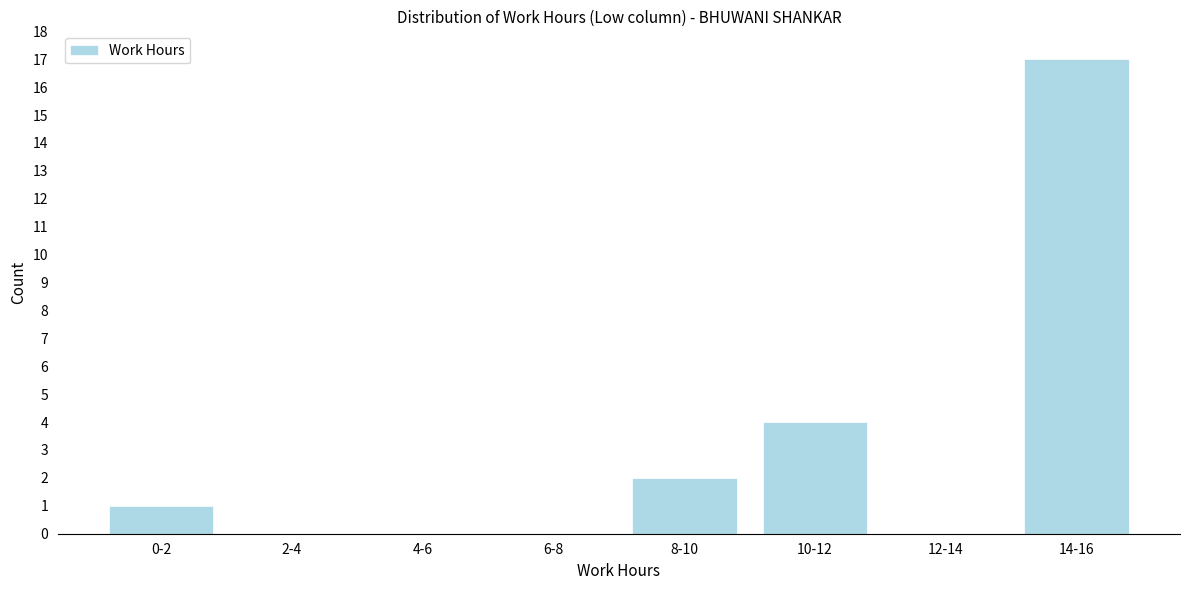

Reading right to left, transcribe all the data shown in this chart.

14-16=17	12-14=0	10-12=4	8-10=2	6-8=0	4-6=0	2-4=0	0-2=1